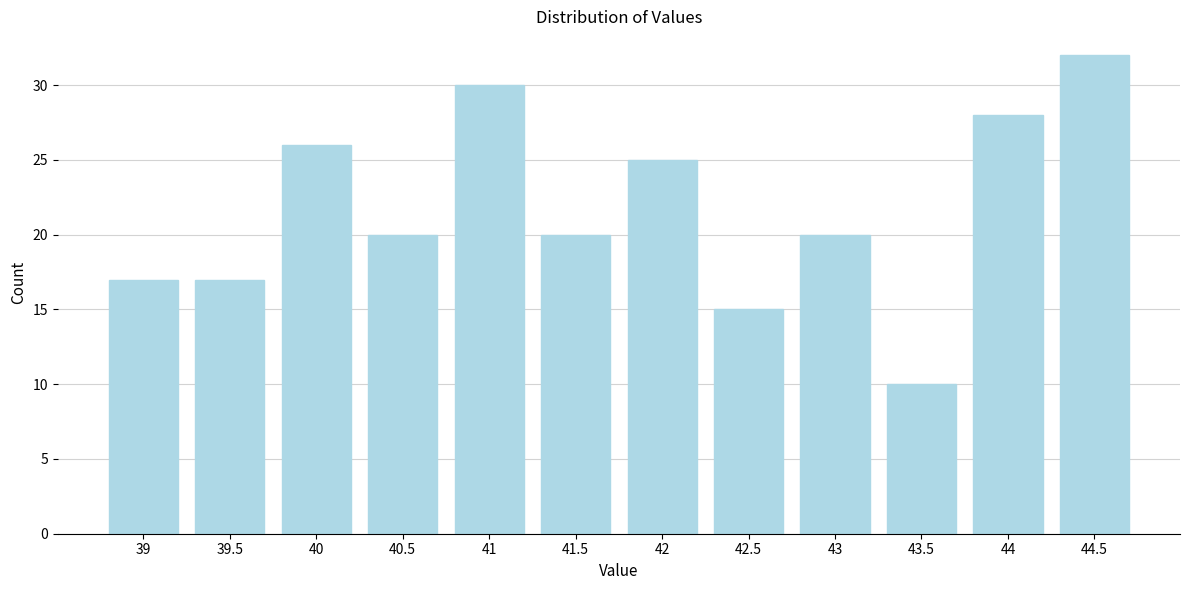

Reading right to left, transcribe all the data shown in this chart.

44.5=32	44=28	43.5=10	43=20	42.5=15	42=25	41.5=20	41=30	40.5=20	40=26	39.5=17	39=17